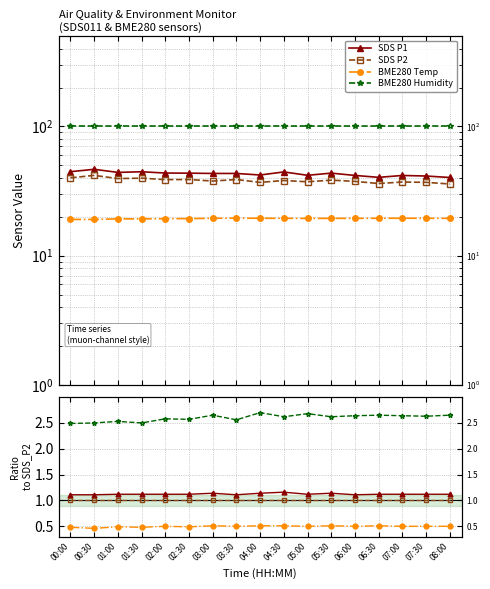

Which series has the widest spread of values?

SDS_P1